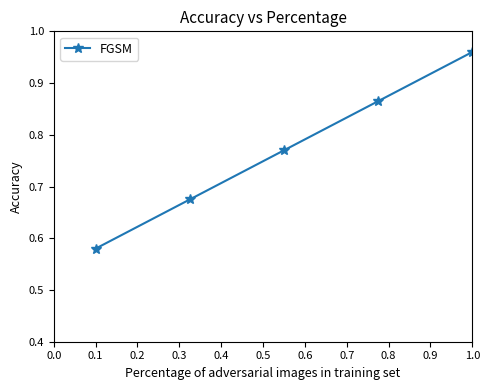

True or false: there are more than 0 points higher than both neighbors.

False